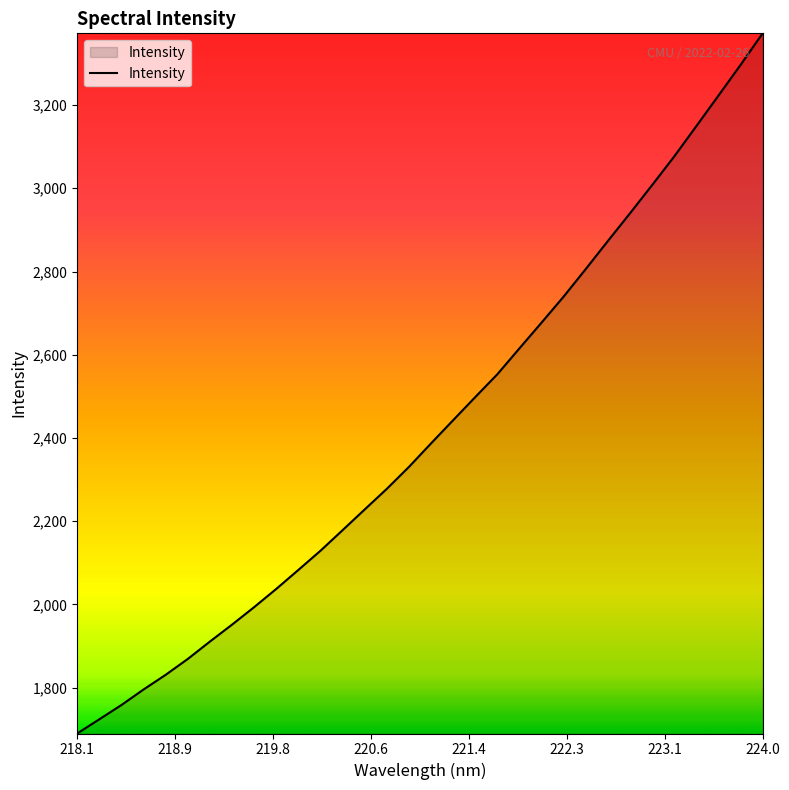

What is the minimum value shown in the chart?

1690.0